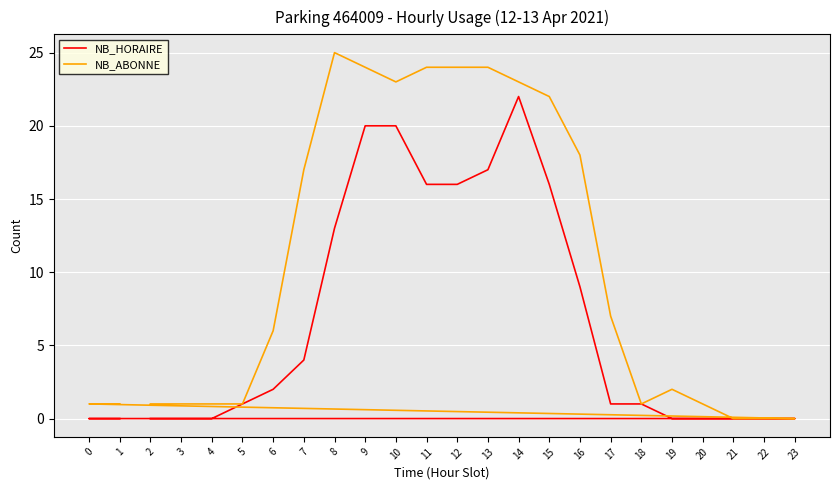

Between 15 and 7, which is larger?

15